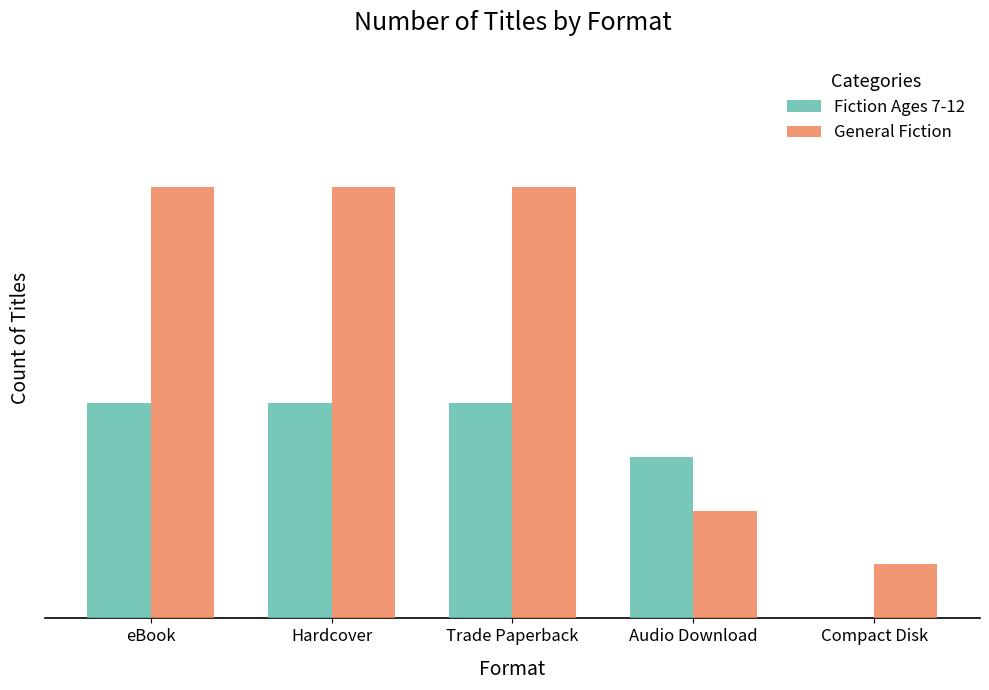

List the series in order of their overall mean, lowest first.

Fiction Ages 7-12, General Fiction